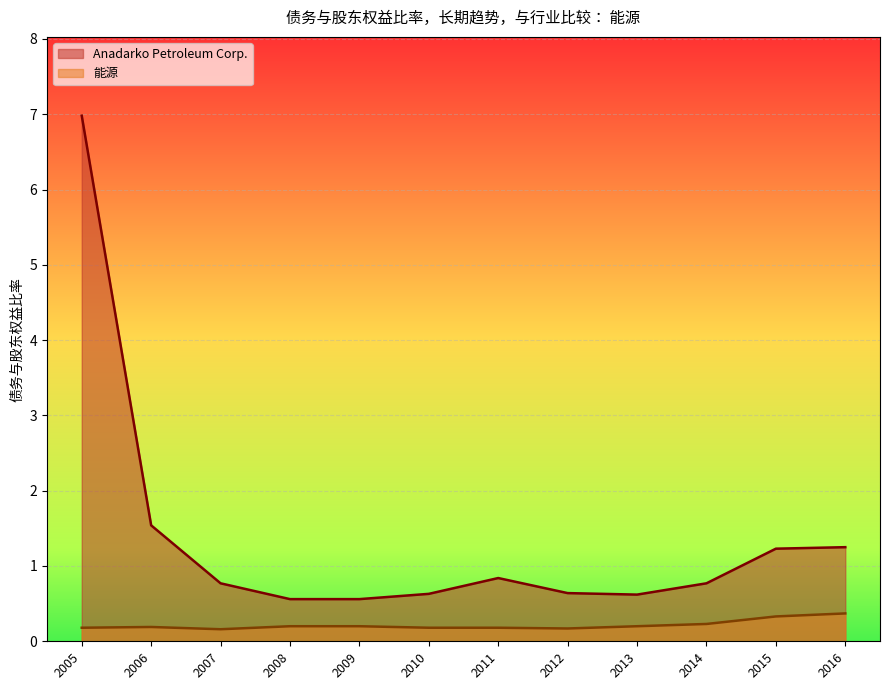

Reading left to right, what are all the values shown in this chart?

Anadarko Petroleum Corp.: 2016=1.2	2015=1.2	2014=0.8	2013=0.6	2012=0.6	2011=0.8	2010=0.6	2009=0.6	2008=0.6	2007=0.8	2006=1.5	2005=7.0
能源: 2016=0.4	2015=0.3	2014=0.2	2013=0.2	2012=0.2	2011=0.2	2010=0.2	2009=0.2	2008=0.2	2007=0.2	2006=0.2	2005=0.2